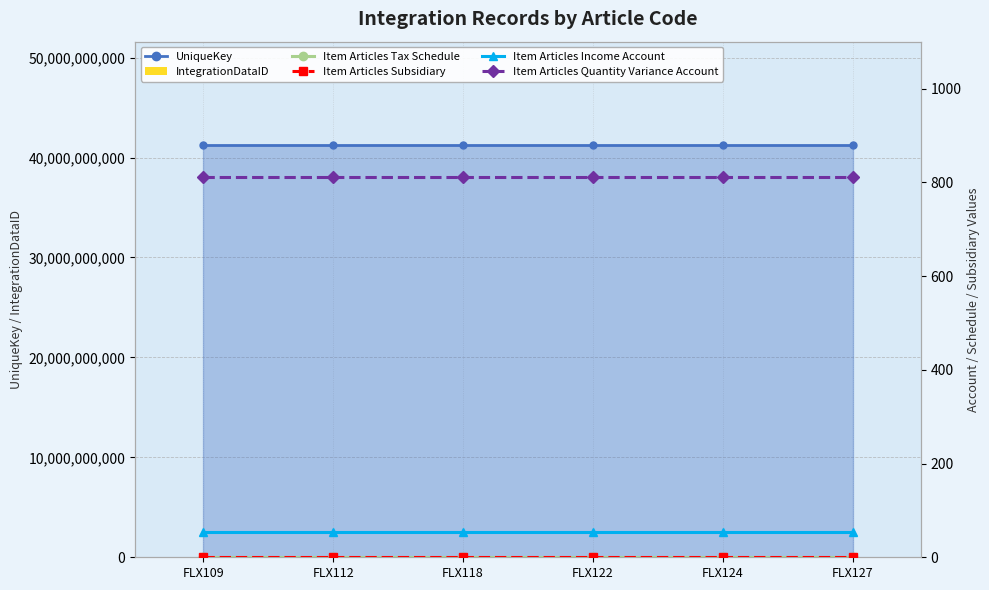

What is the value of the IntegrationDataID bar at the 2nd from the left?

127171